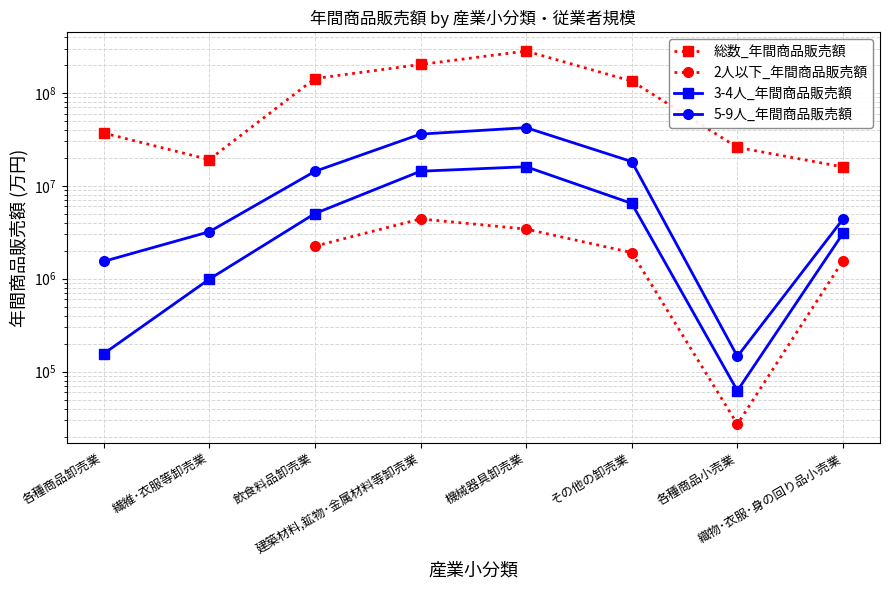

At which category does the chart reach its peak across all series?

機械器具卸売業